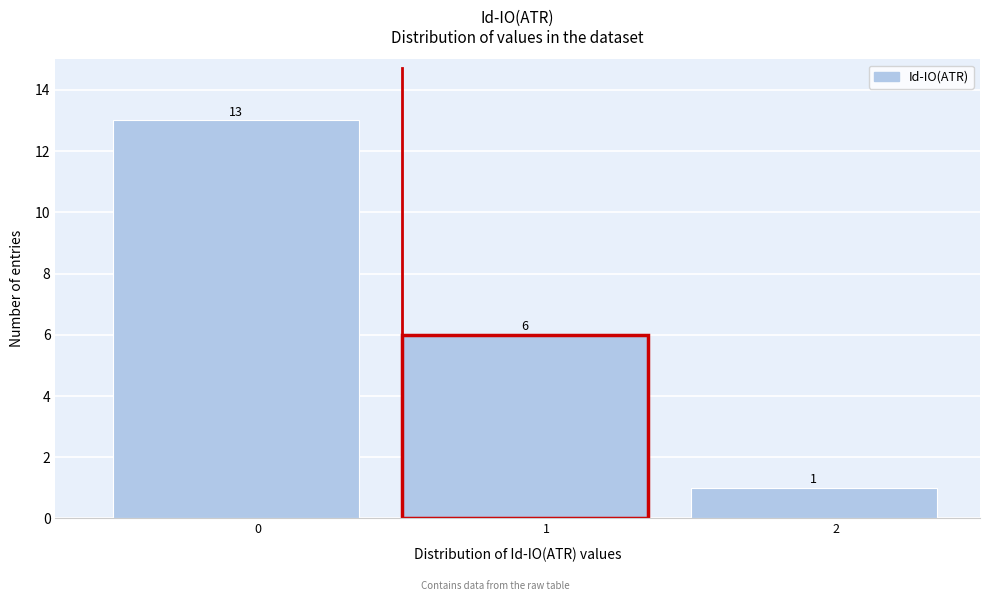

Reading left to right, what are all the values shown in this chart?

0=13	1=6	2=1